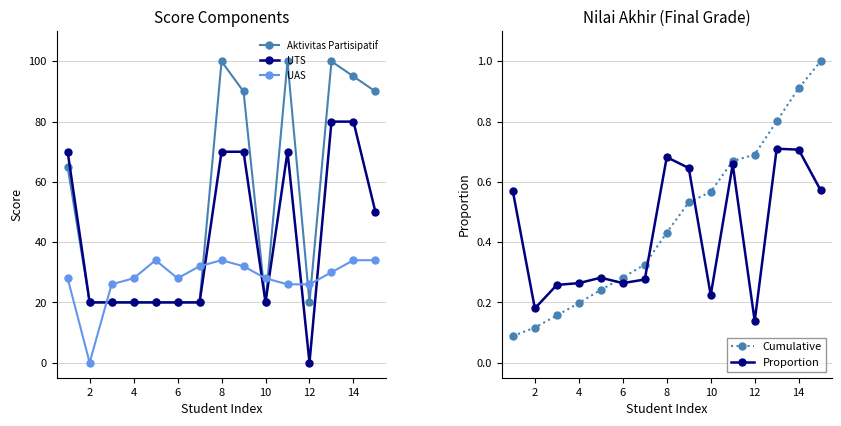

True or false: UTS has a value of 80 at 14.

True